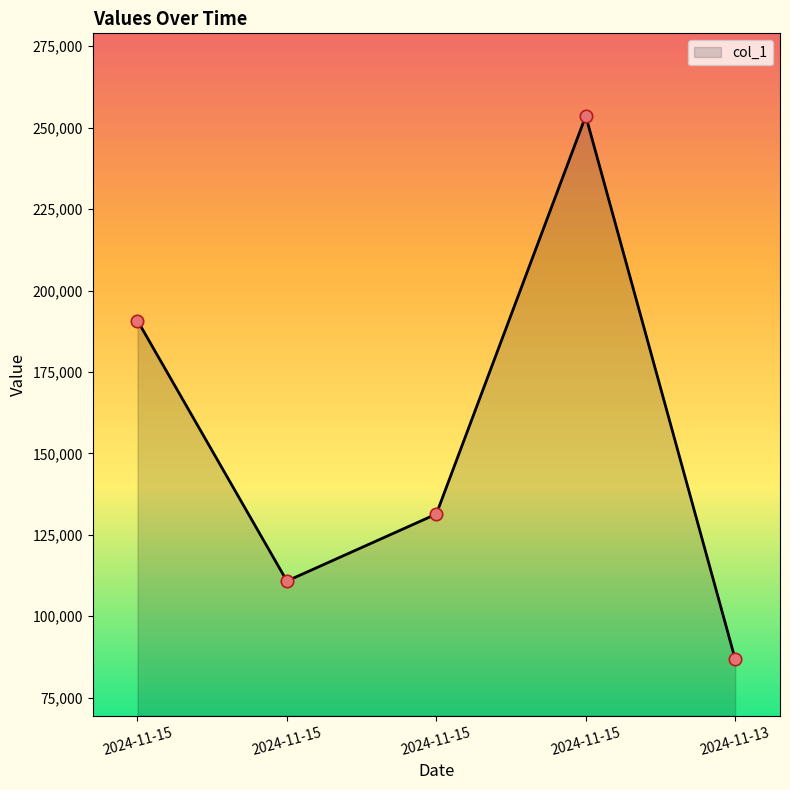

How many values are below 131369?

2